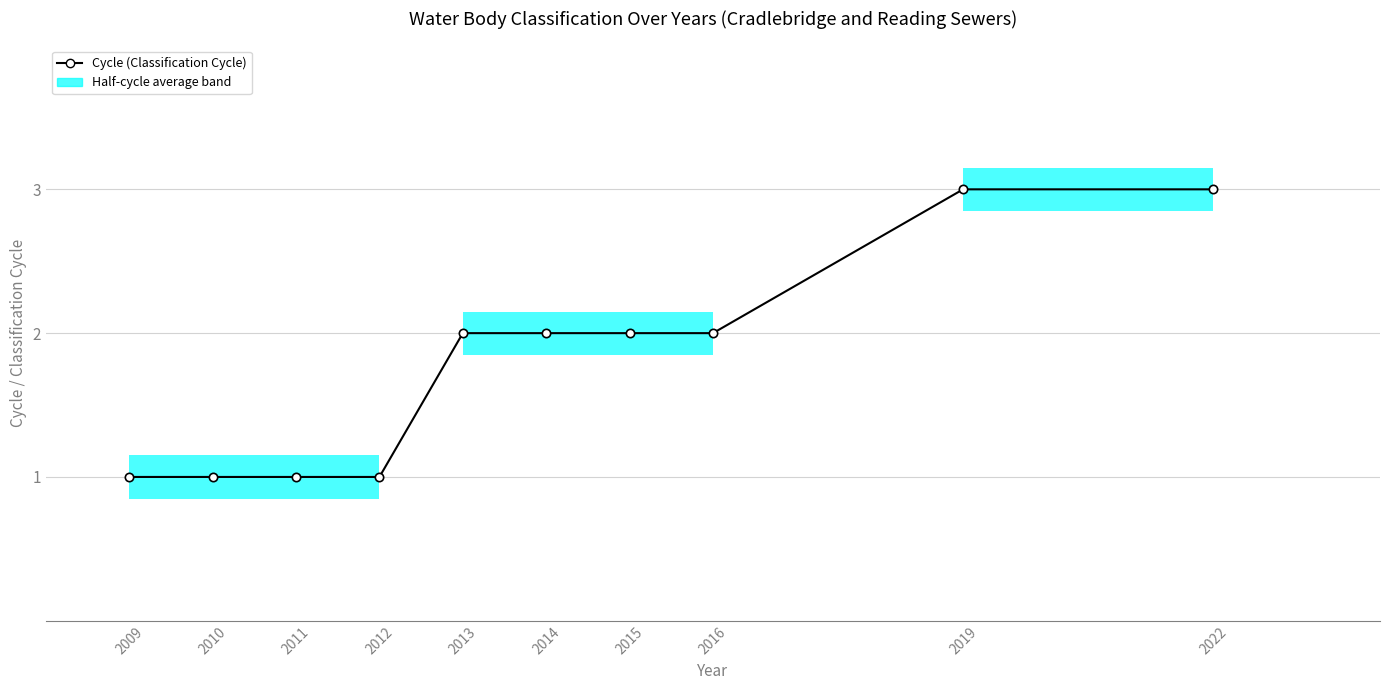

The chart shows a value of 1 at 2011. True or false?

True